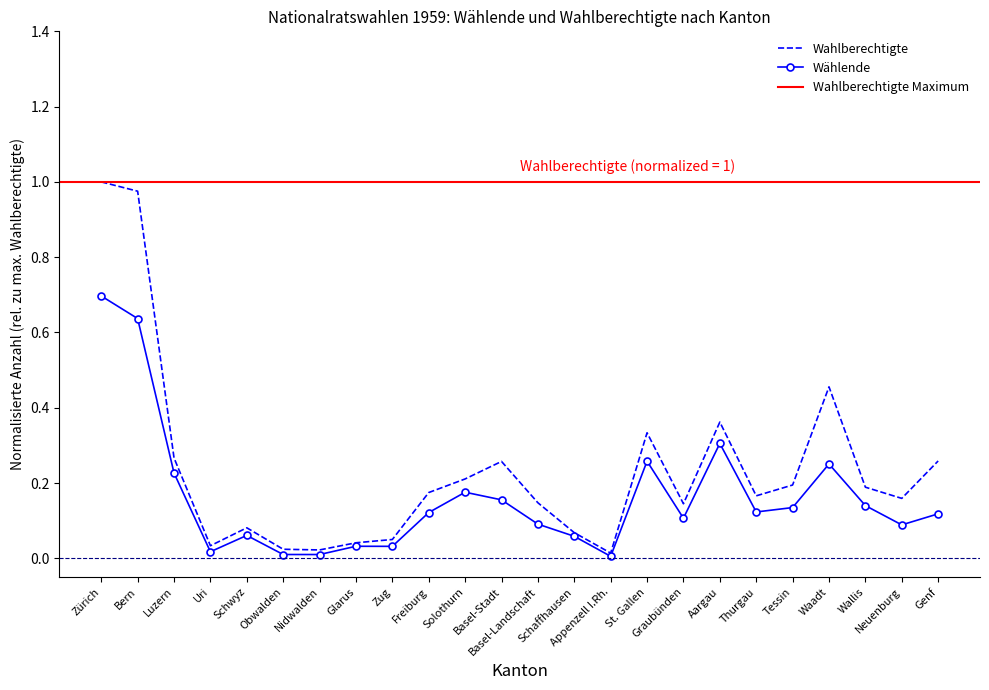

At how many categories does at least one series exceed 0?

24